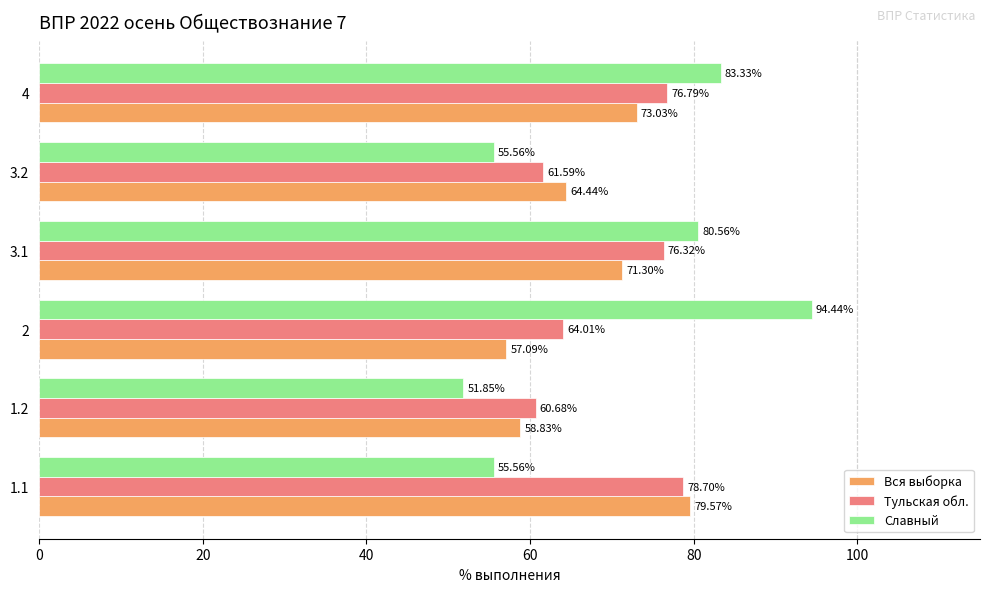

Rank the categories by Вся выборка value from highest to lowest.

1.1, 4, 3.1, 3.2, 1.2, 2